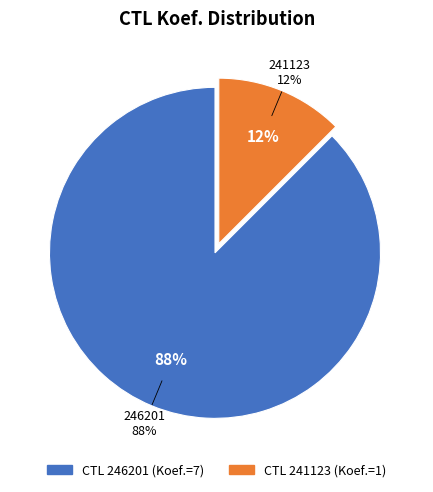

What percentage is NOT represented by 246201?

12.5%